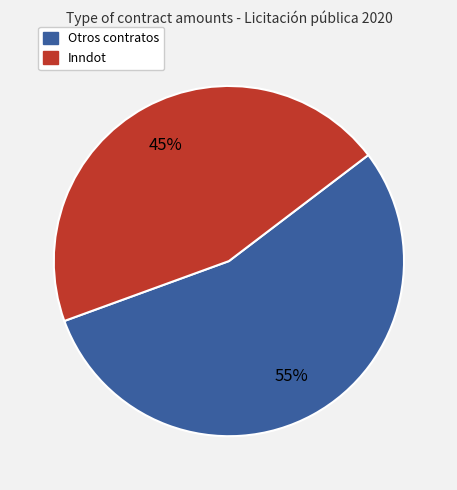

To the nearest percent, what is the difference between the largest and smallest slice percentages?

10%